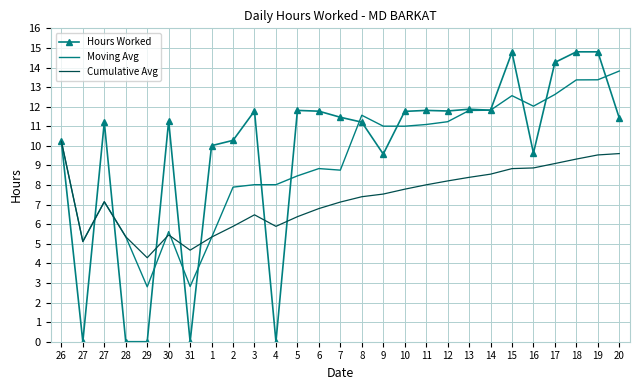

Which series ends up on top after the final intersection of Hours Worked and Moving Avg?

Moving Avg